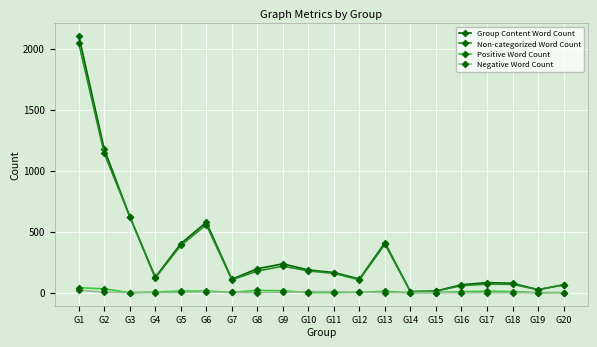

How many values in the Non-categorized Word Count series are below 158?

10